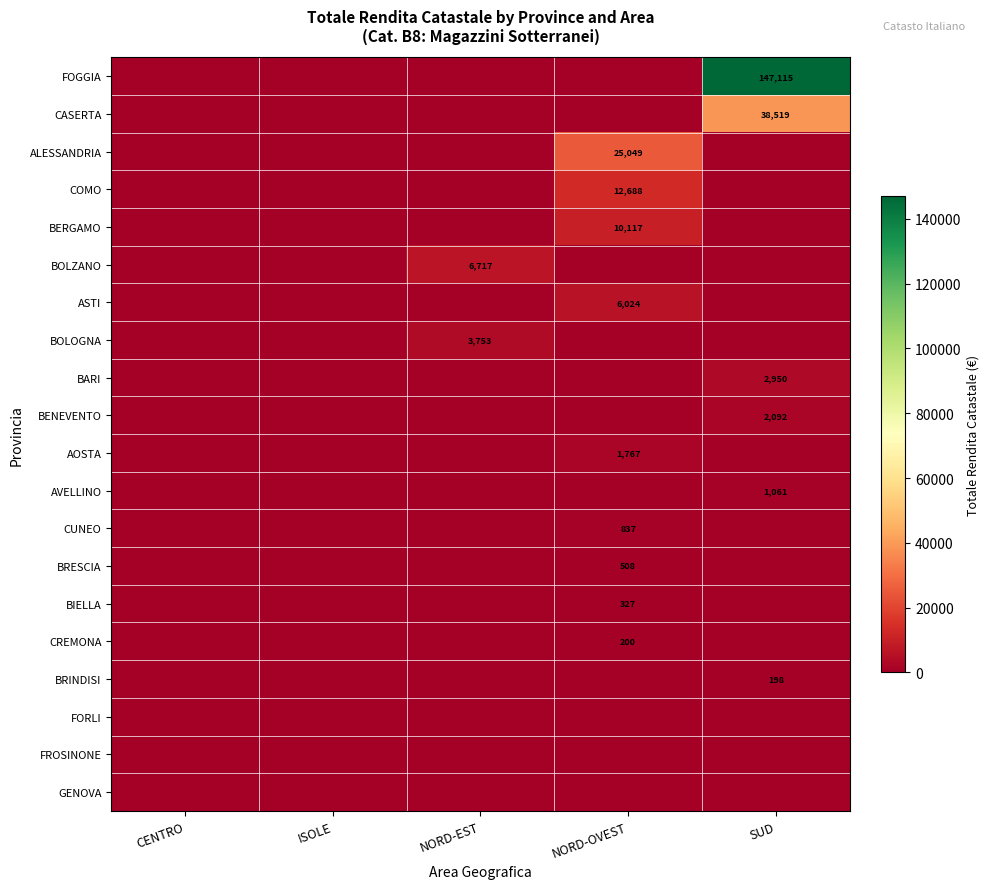

The CUNEO series shows 455 at NORD-OVEST. True or false?

False